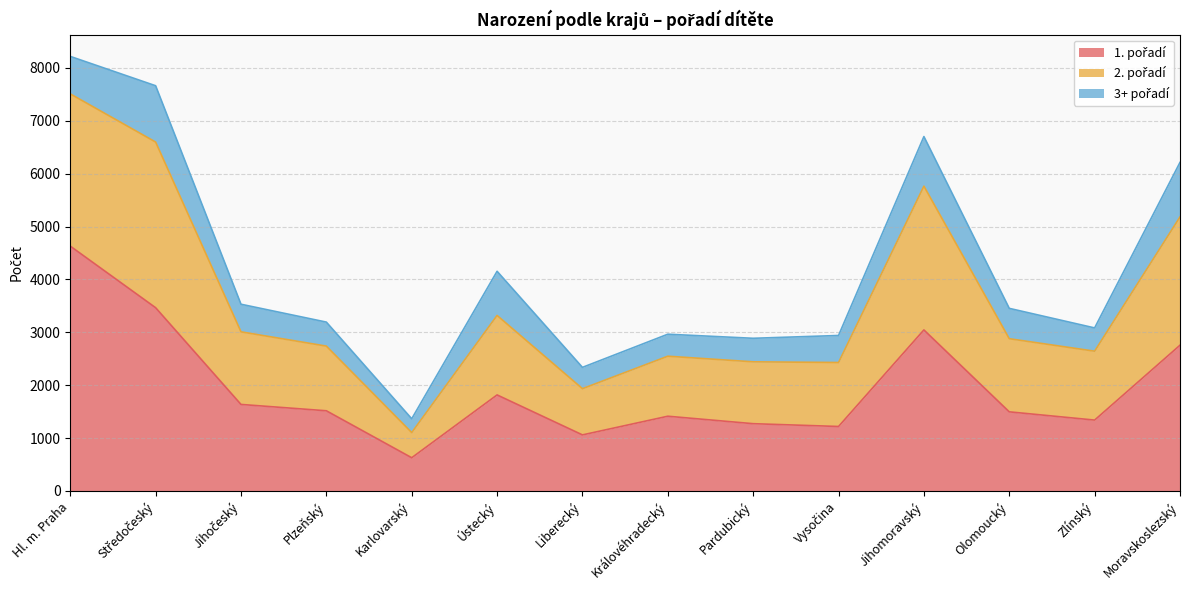

What is the total value across all series at Olomoucký?

3452